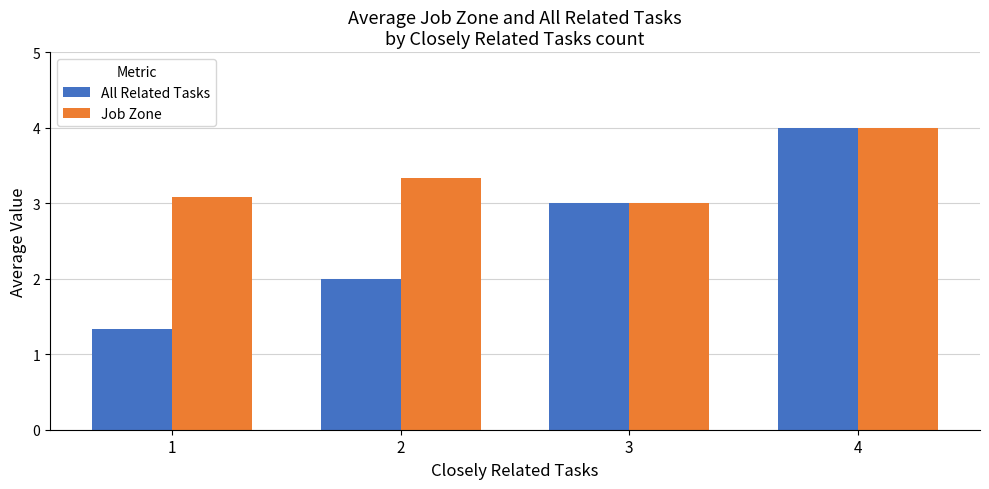

What is the value of the All Related Tasks bar at the 2nd from the left?

2.0